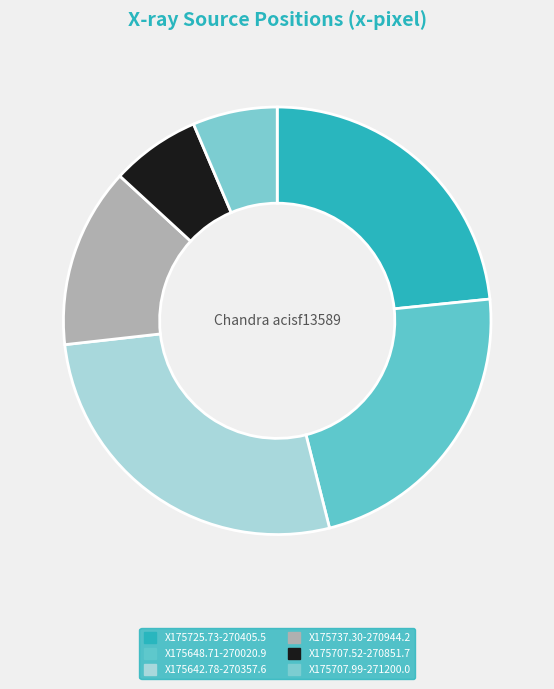

Count the number of slices in the pie.

6